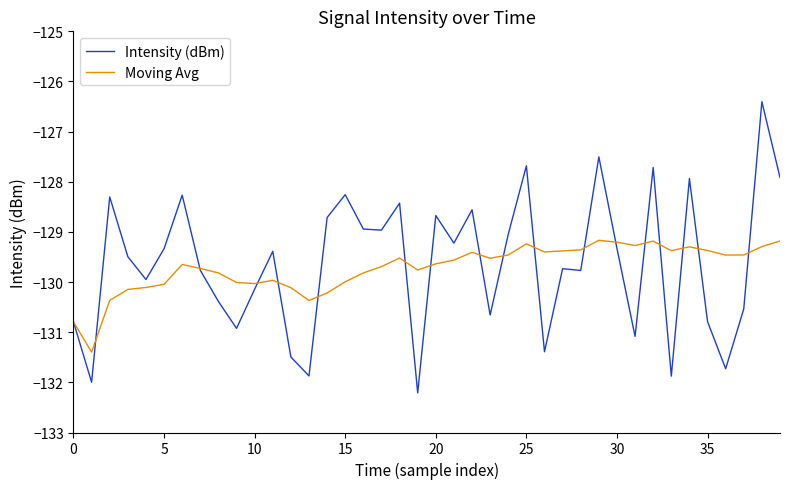

List the series in order of their peak value, highest first.

Intensity (dBm), Moving Avg